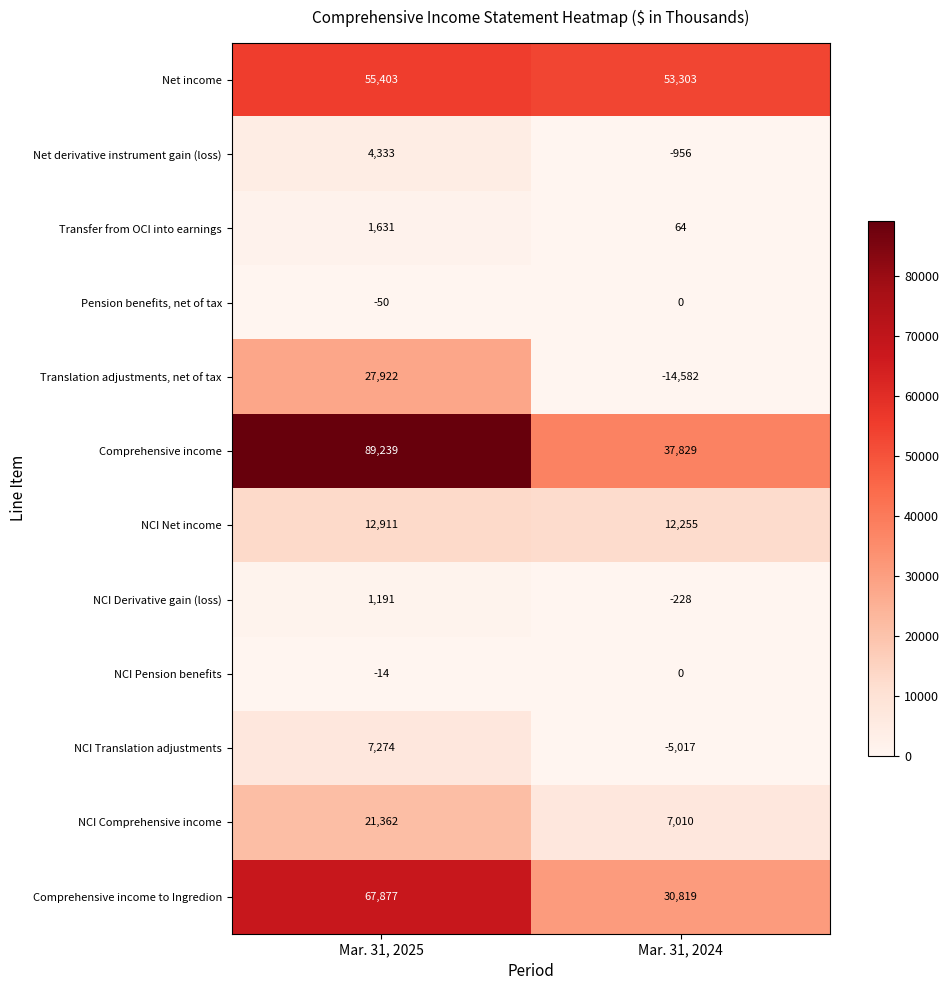

What is the greatest value displayed?

89239